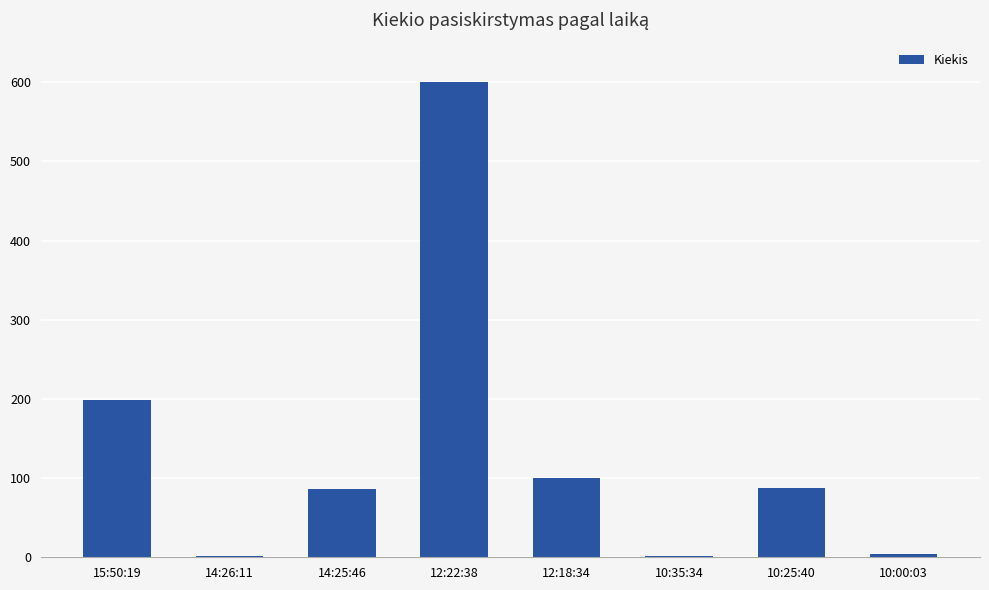

The value at 12:18:34 is 100. True or false?

True